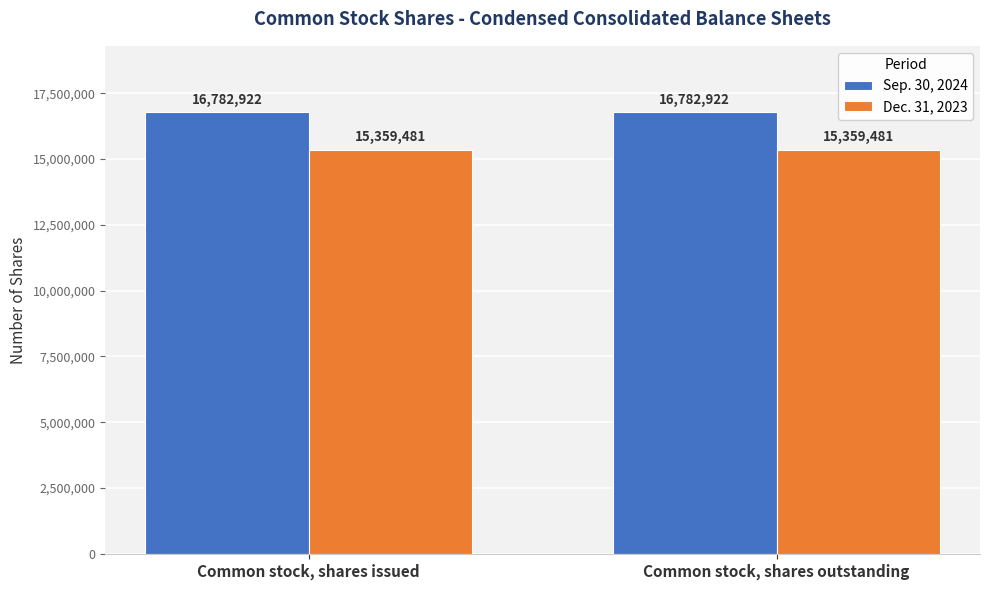

Which series has the largest total across all categories?

Sep. 30, 2024